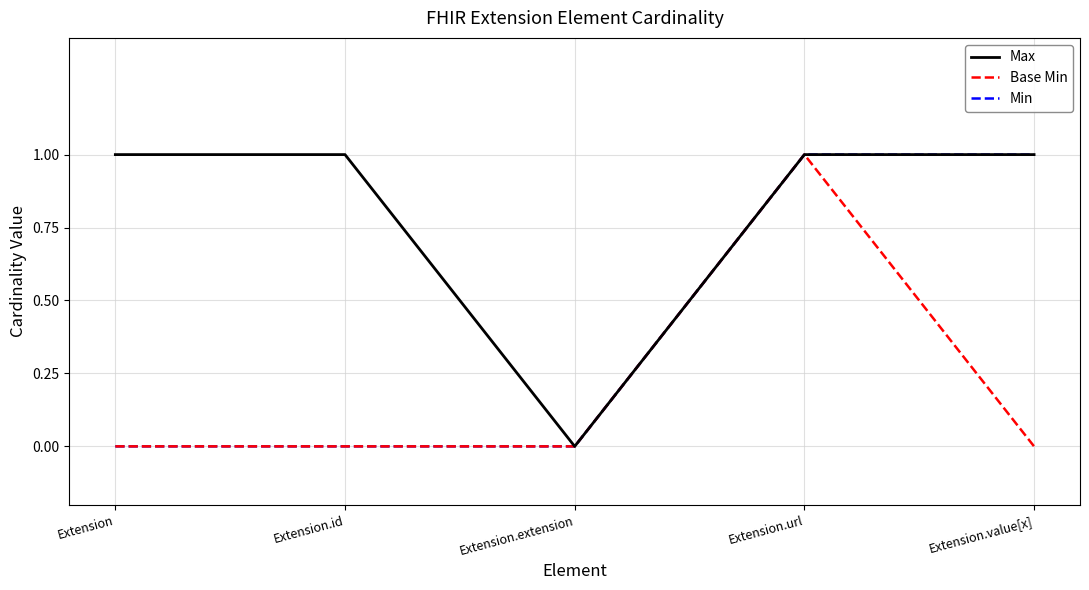

The Max series shows 1 at Extension.value[x]. True or false?

True